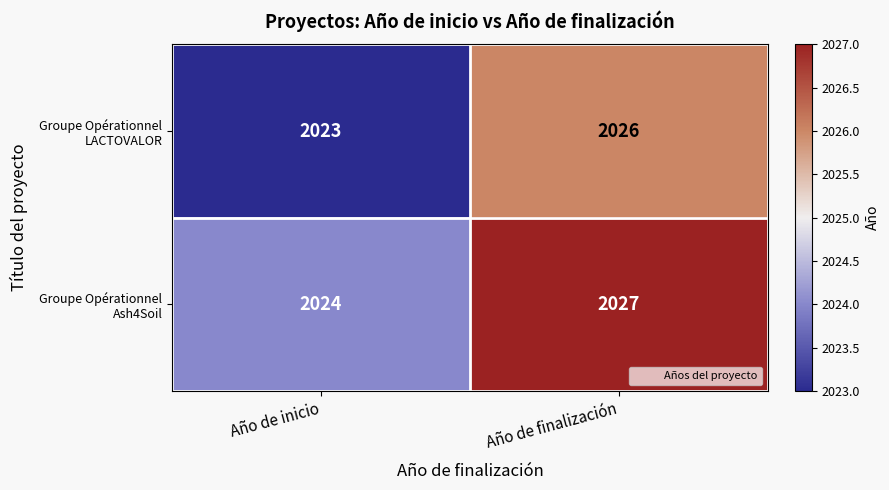

At which category does the chart reach its minimum across all series?

Año de inicio